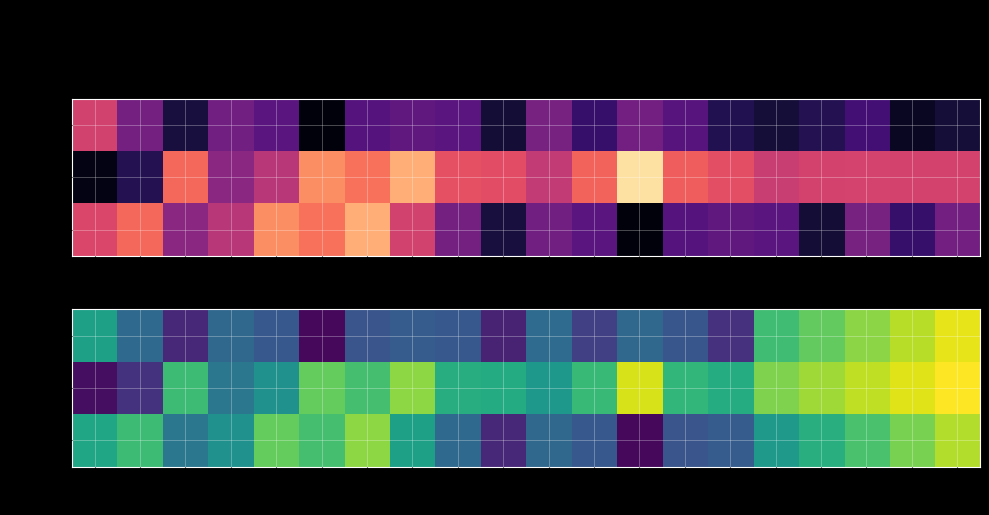

What is the approximate value of AA=VJ at 7?

141.7